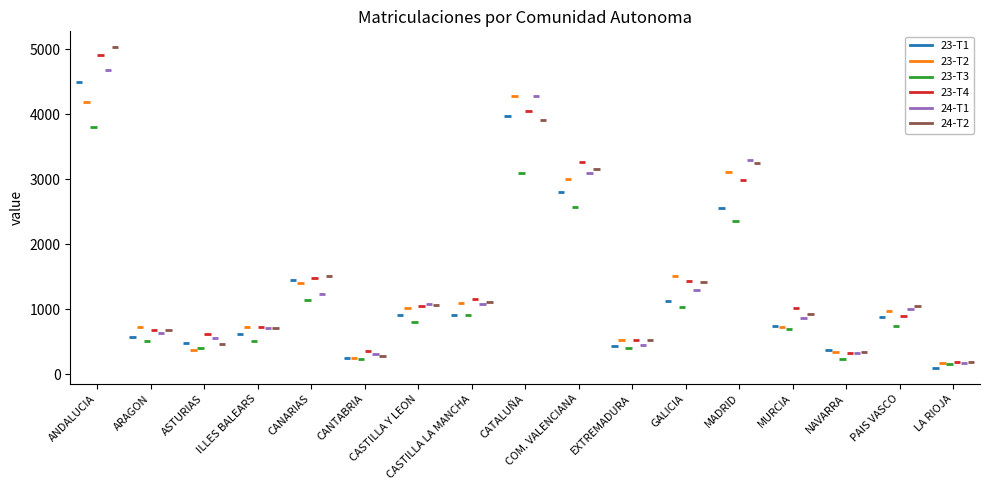

What is the sum of the 23-T4 values at COM. VALENCIANA and MADRID?

6267